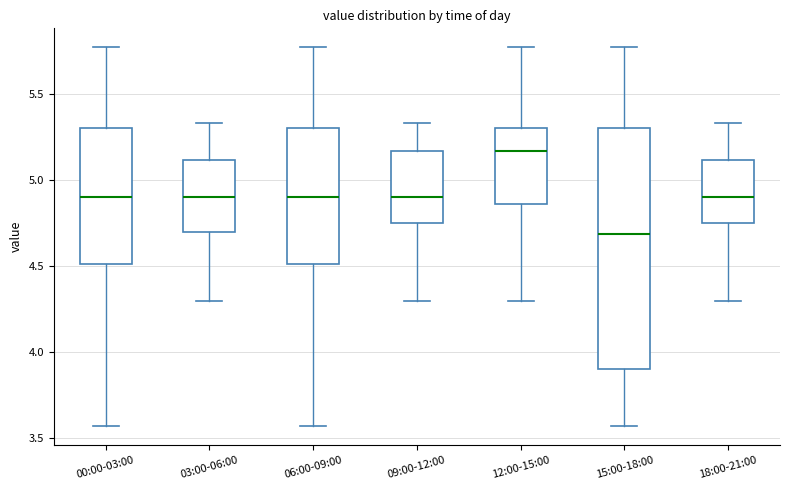

Which box has the highest median line?

12:00-15:00